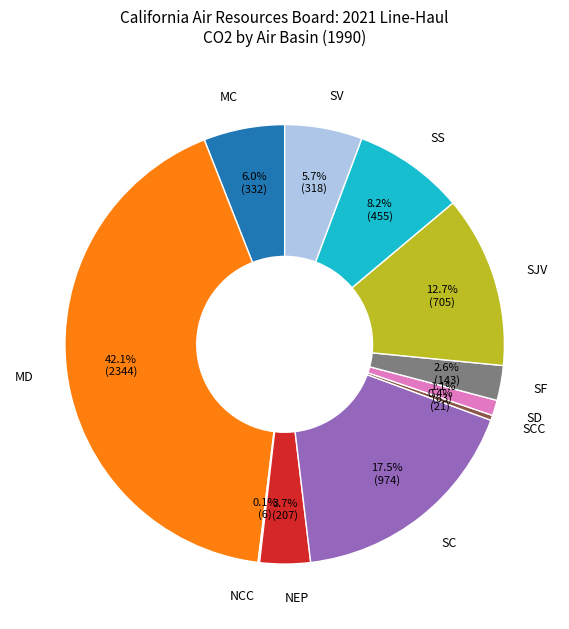

To the nearest percent, what portion does MD represent?

42%